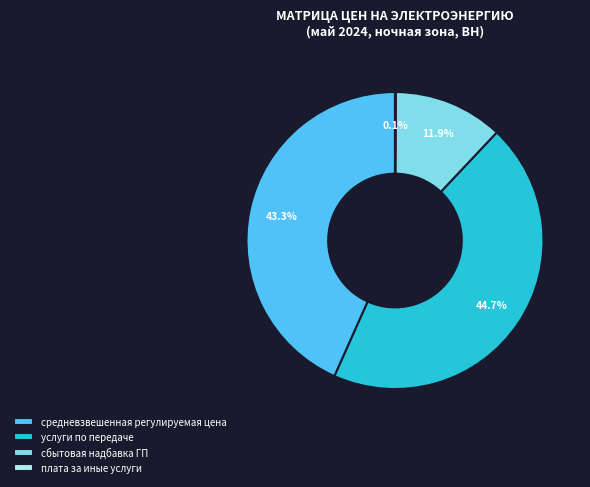

Is there a majority slice in this chart?

No